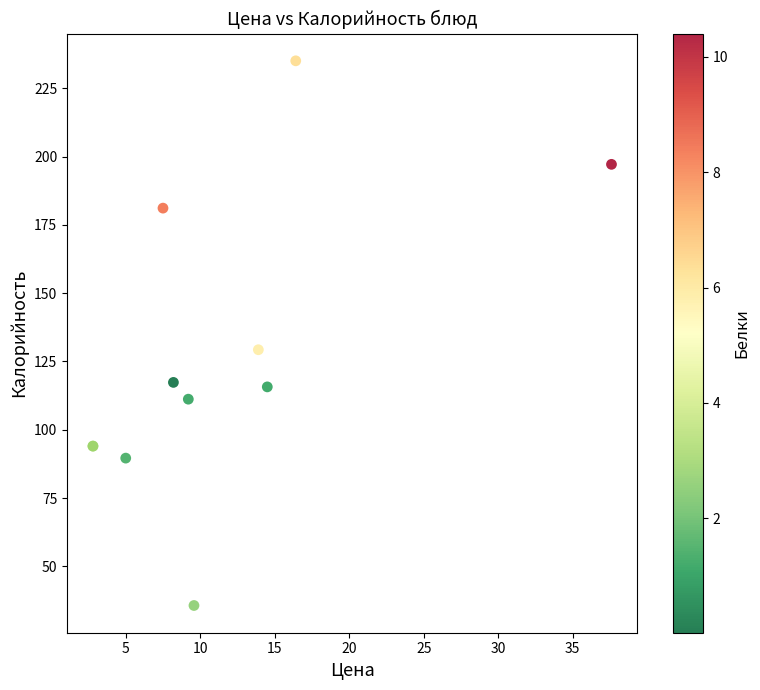

What Y value in the scatter plot is closest to 135?

129.3